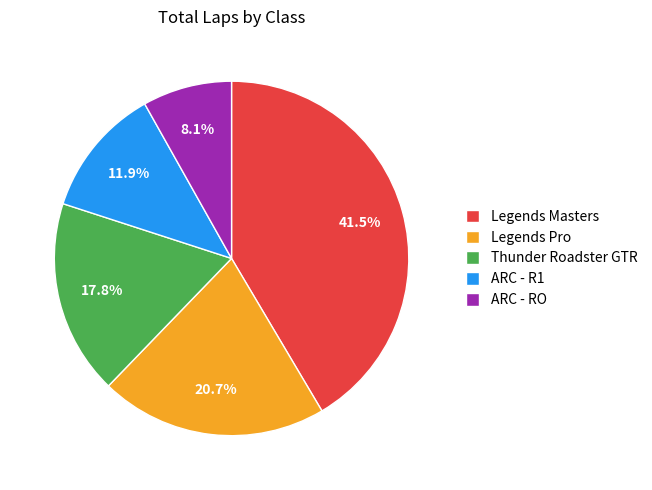

What percentage is NOT represented by ARC - R1?

88.1%